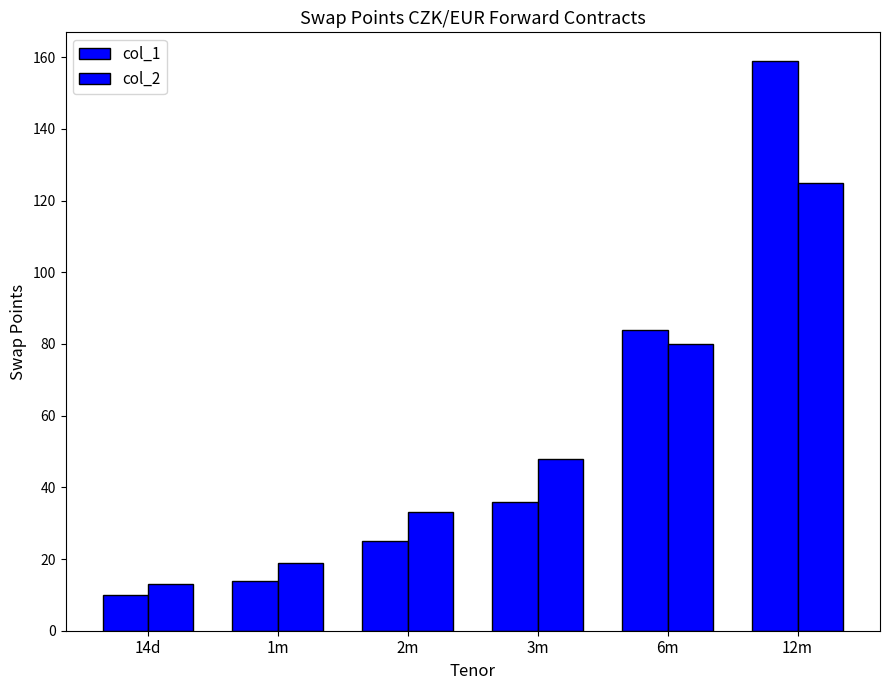

How many groups of bars are there?

6